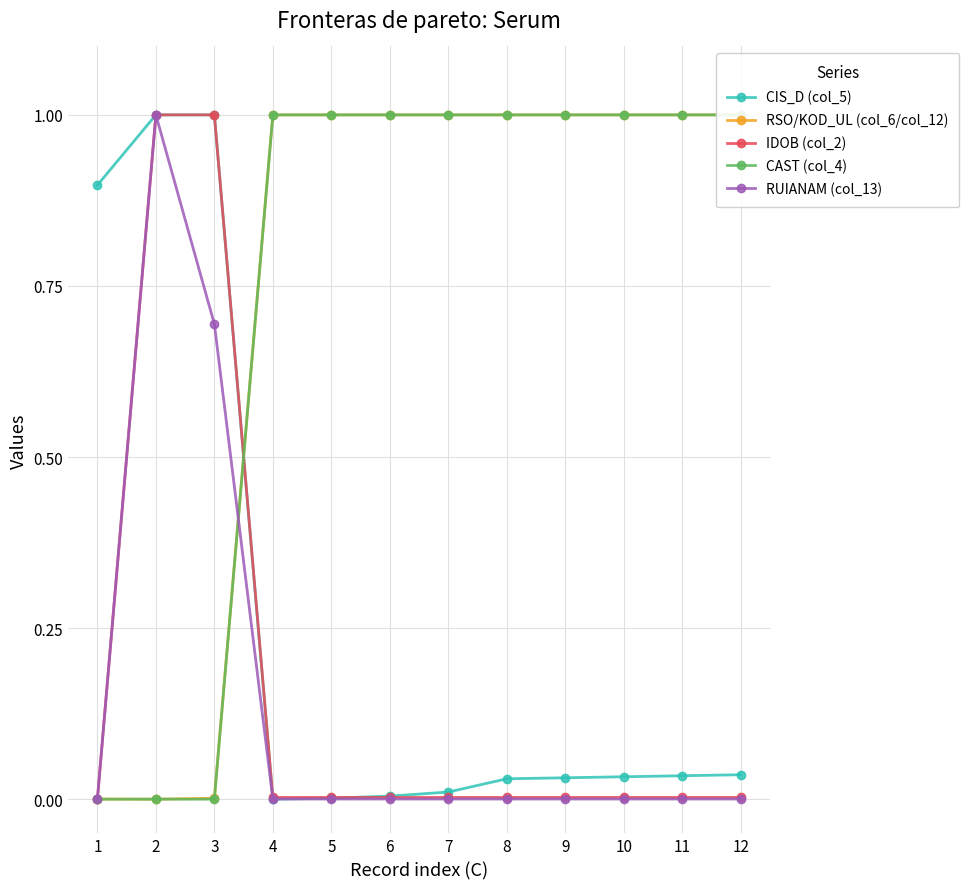

What is the value of the IDOB (col_2) point at the 2nd from the left?

1.0